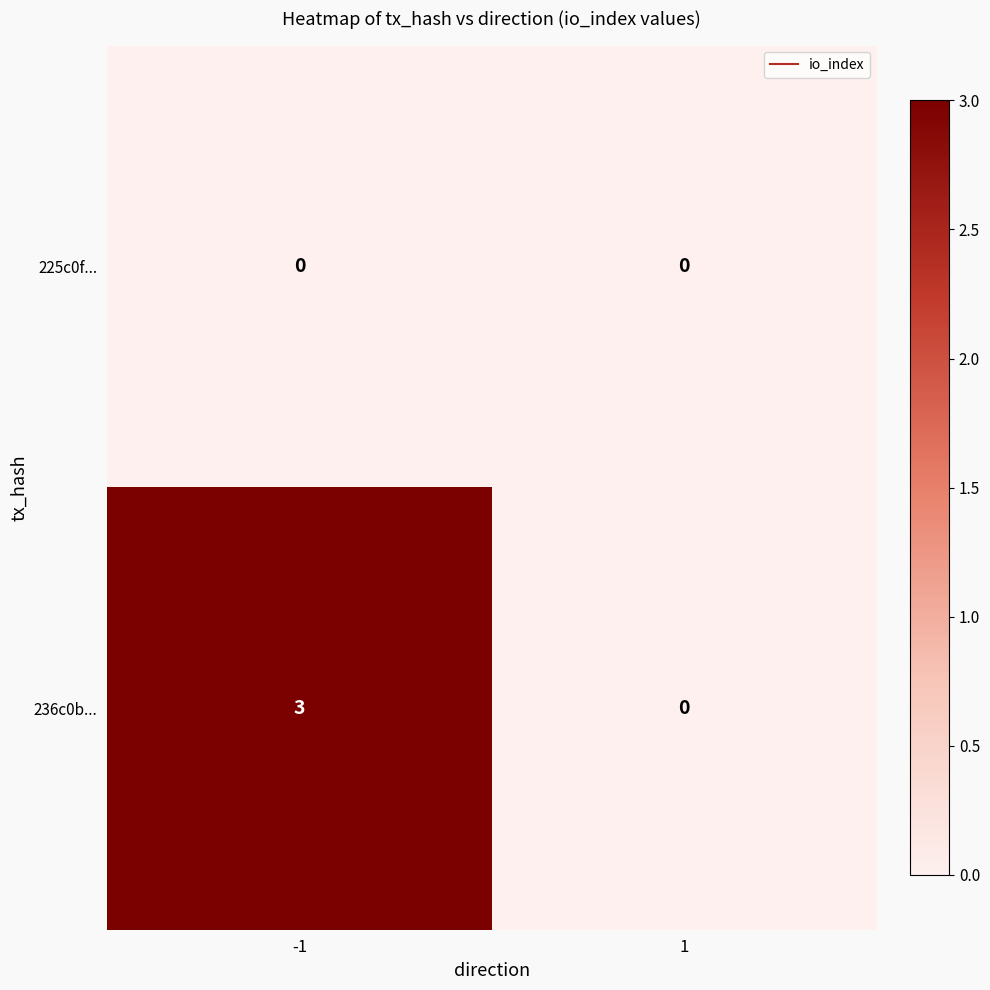

What is the total value across all series at -1?

3